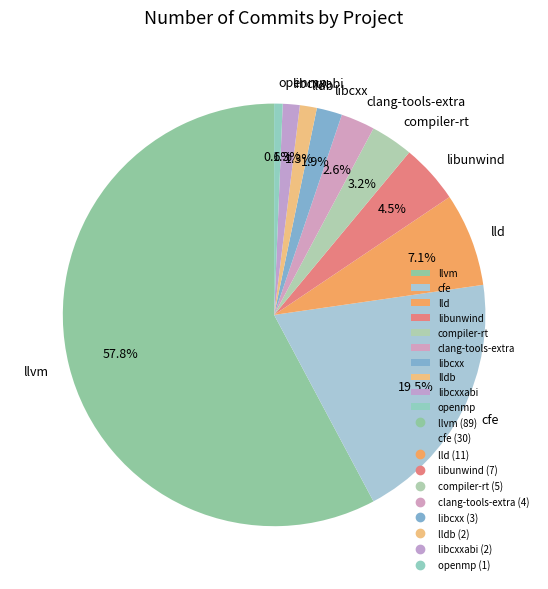

How much of the chart is everything except clang-tools-extra?

97.4%